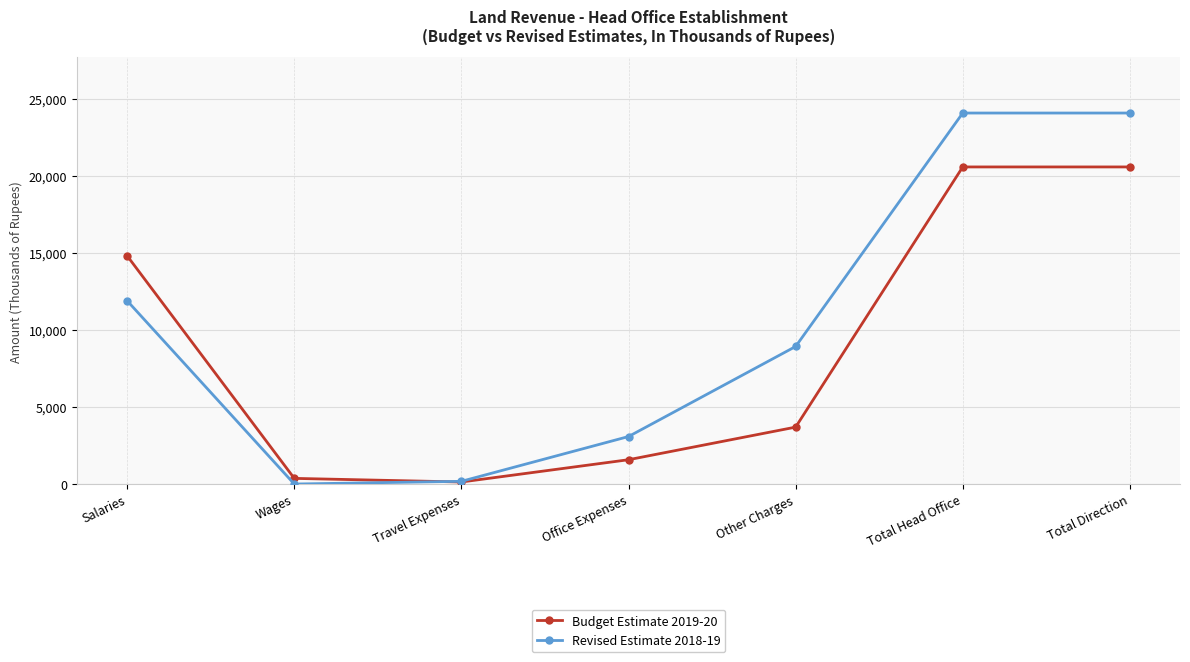

What is the label of the 4th point from the left?

Office Expenses